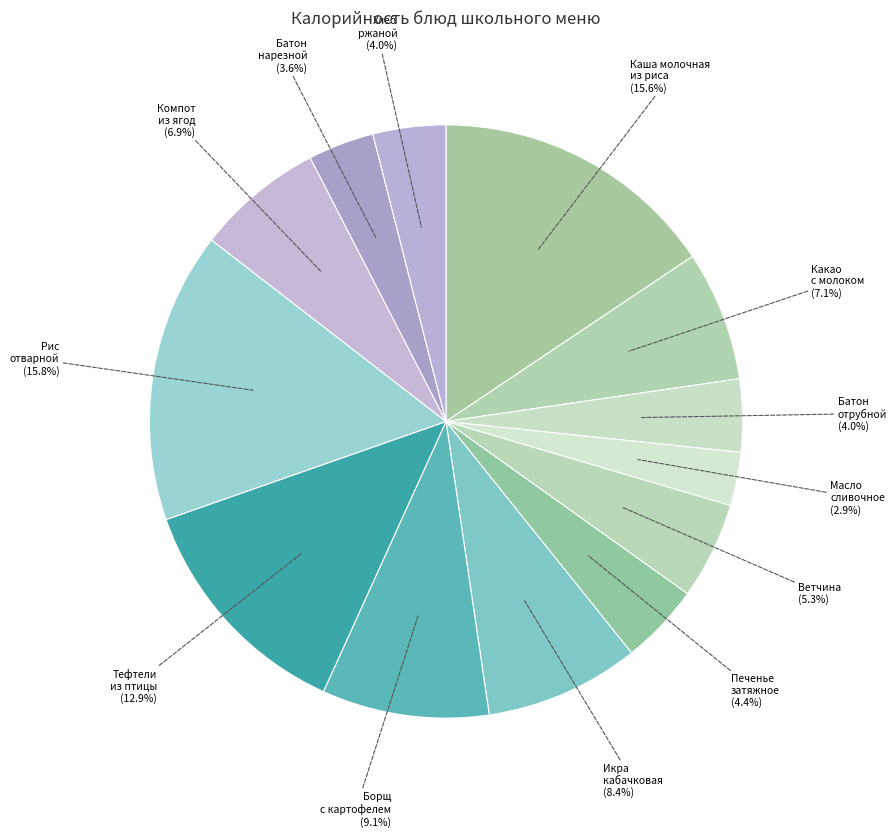

Rank the categories by value from highest to lowest.

Рис отварной (251.64), Каша вязкая молочная из риса (247.83), Тефтели из птицы (204.14), Борщ с картофелем (144.7), Икра кабачковая (133.8), Какао с молоком (112.59), Компот из ягод (110.34), Ветчина (84.0), Печенье затяжное (69.58), Батон отрубной (63.0), Хлеб ржаной (63.0), Батон нарезной (57.2), Масло сливочное (46.2)